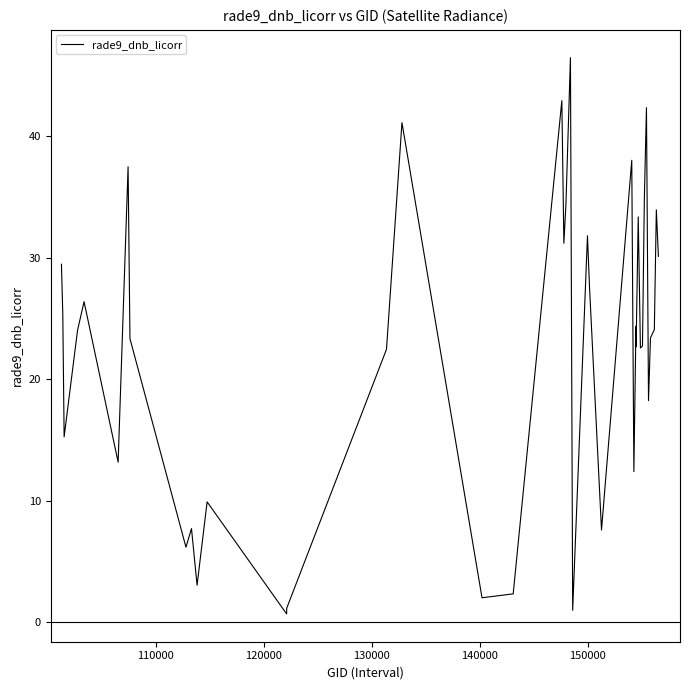

What is the difference between the maximum and minimum values?

45.8